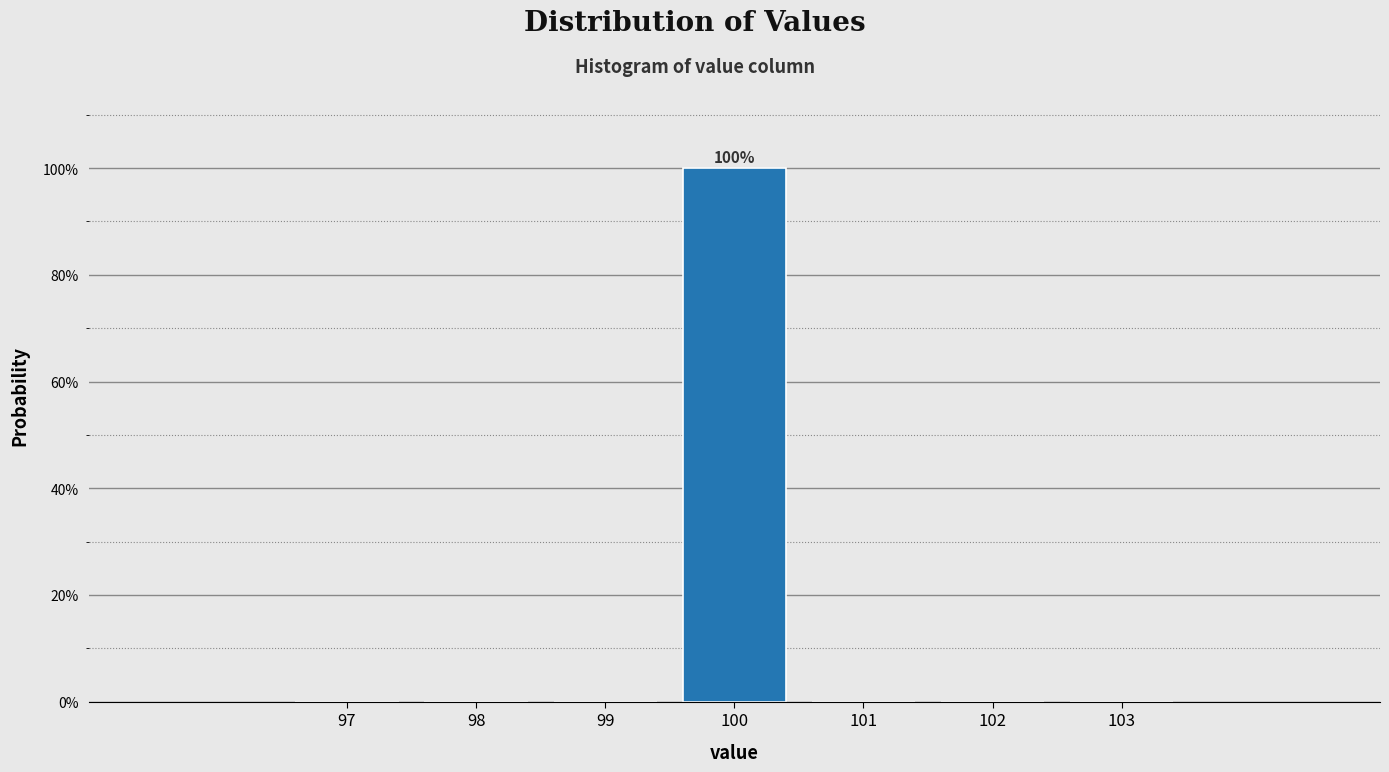

Which range on the x-axis has the tallest bar?

99.5 to 100.5